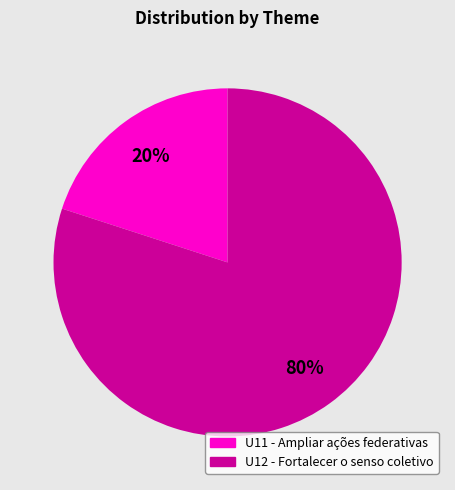

Rank the categories by value from highest to lowest.

U12 - Fortalecer o senso coletivo, U11 - Ampliar ações federativas